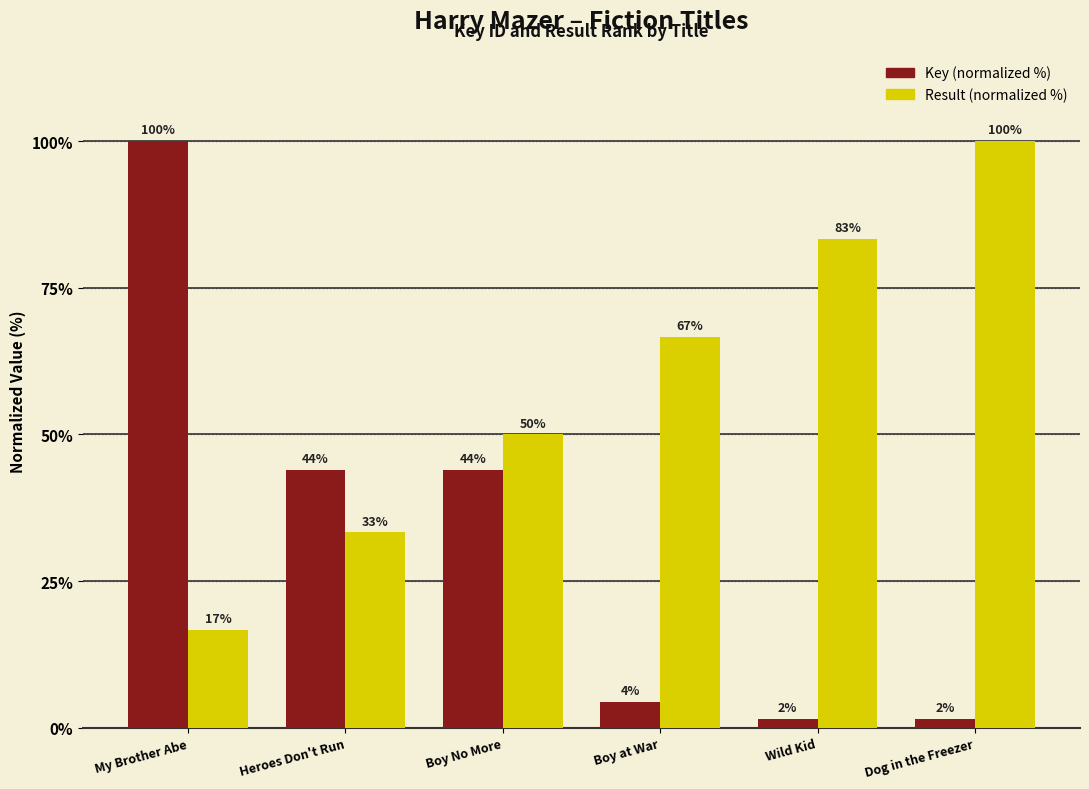

At how many categories does at least one series exceed 74?

3